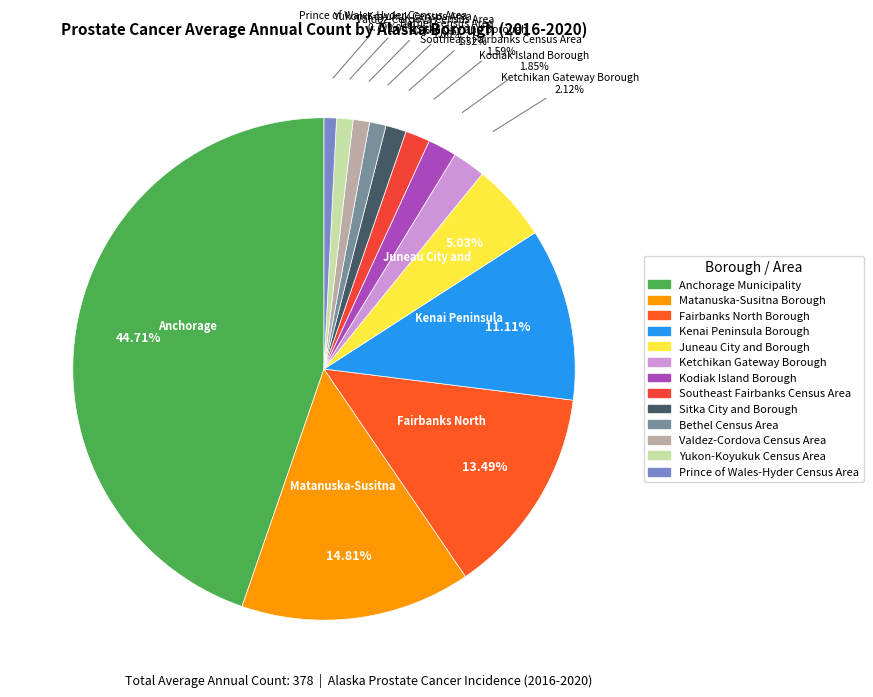

To the nearest percent, what portion does Kodiak Island Borough represent?

2%